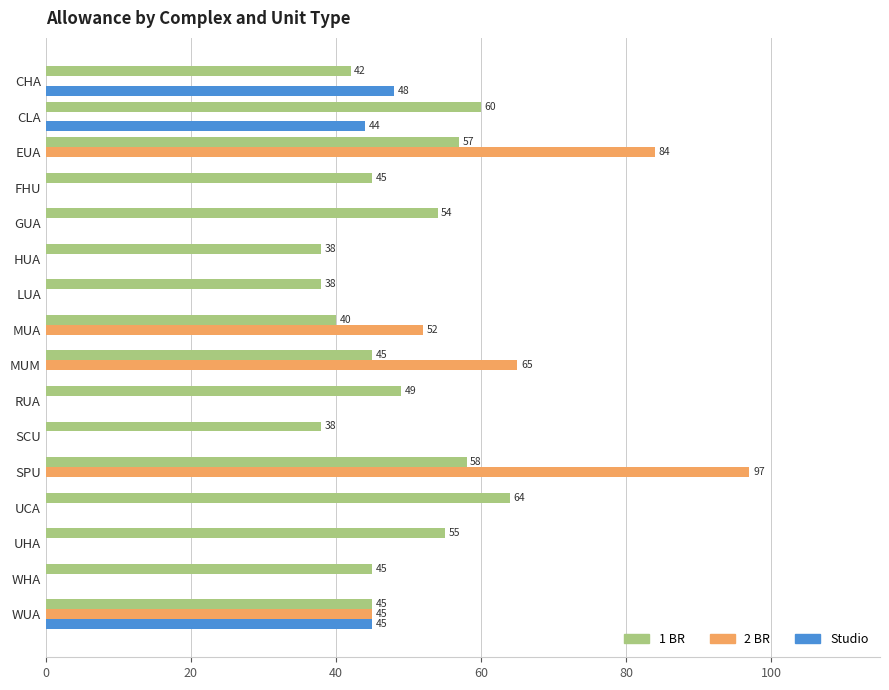

At which category is the sum across all series the highest?

SPU